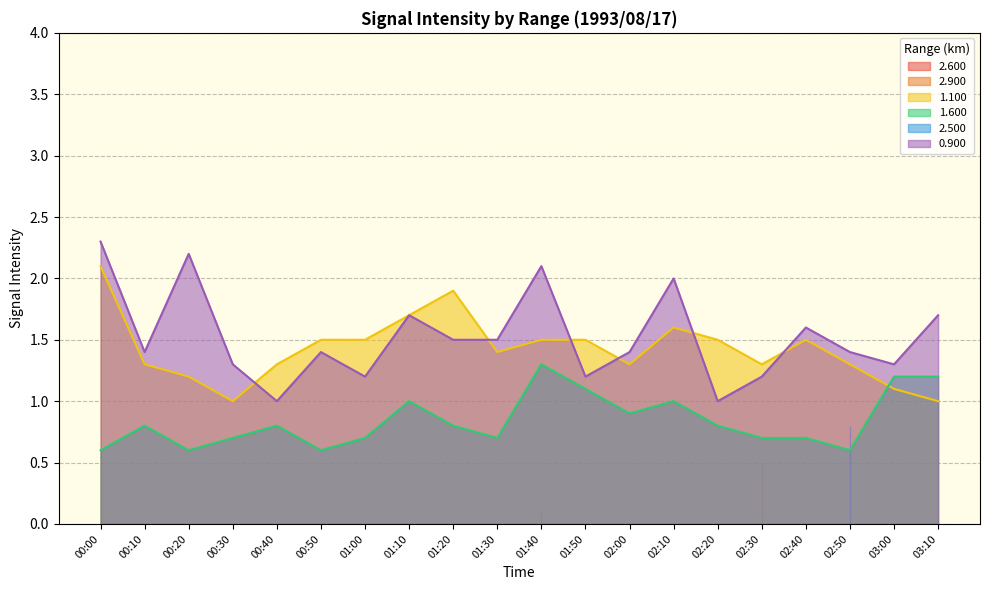

How many 1.600 values are between 0 and 1?

16